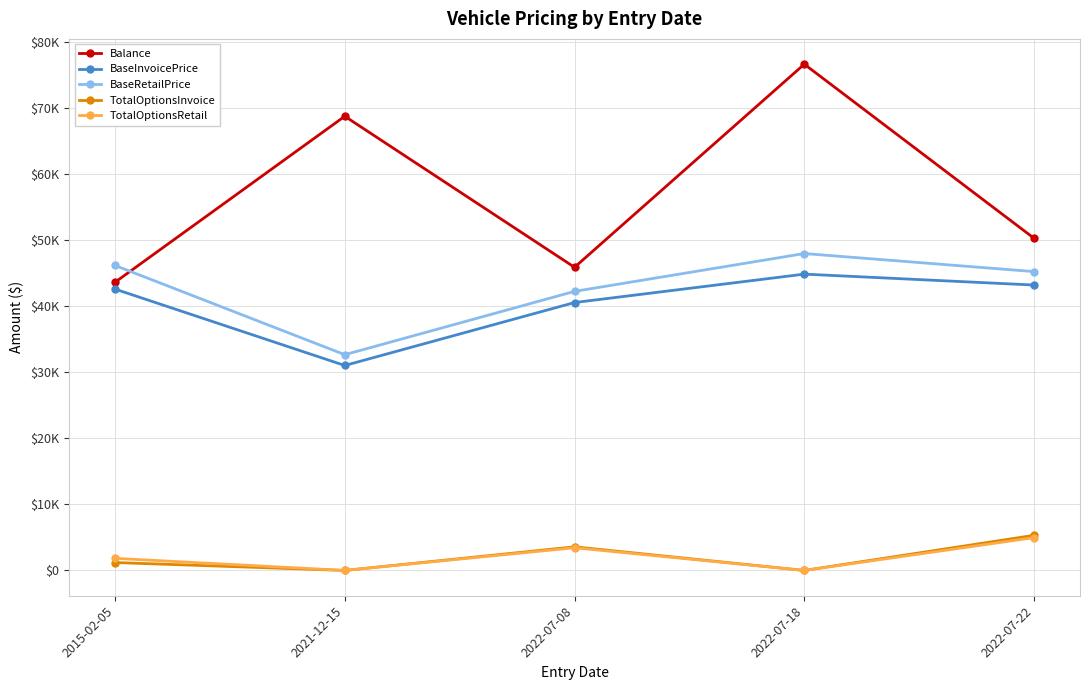

At how many categories does at least one series exceed 20905?

5